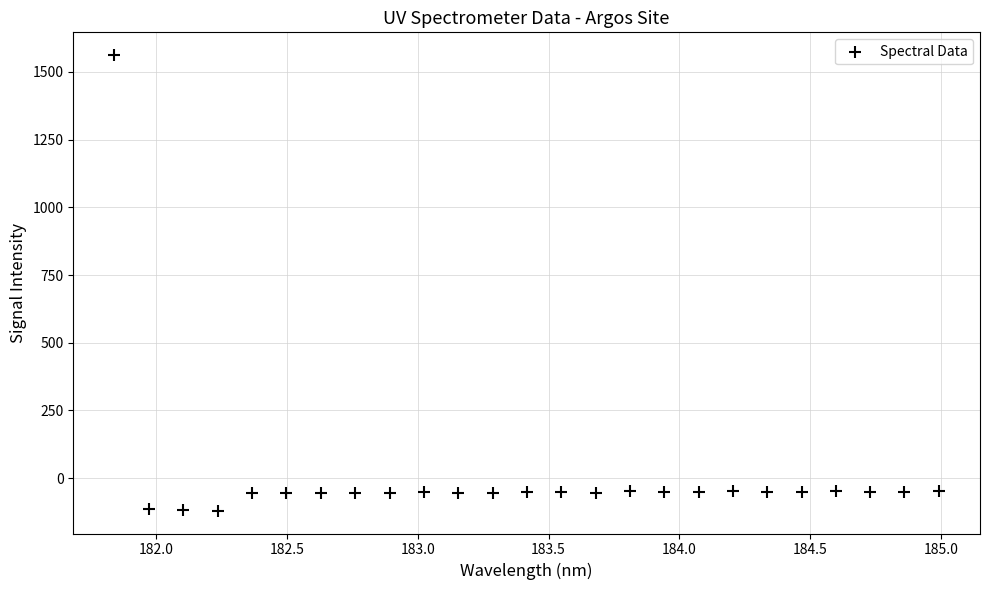

What is the range of X values (max minus min)?

3.1